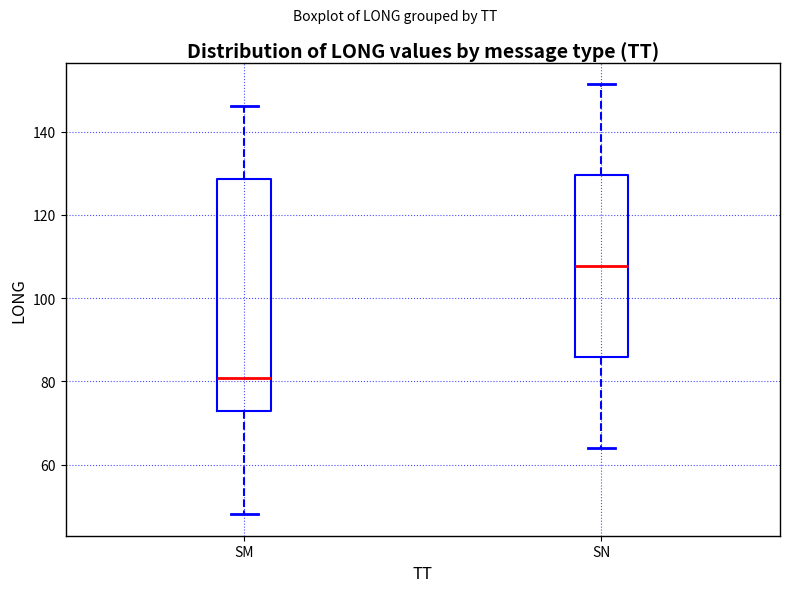

Where does the median line of the box for SM sit on the y-axis? The values are not printed on the chart, so give them approximately, as read against the axis.

80